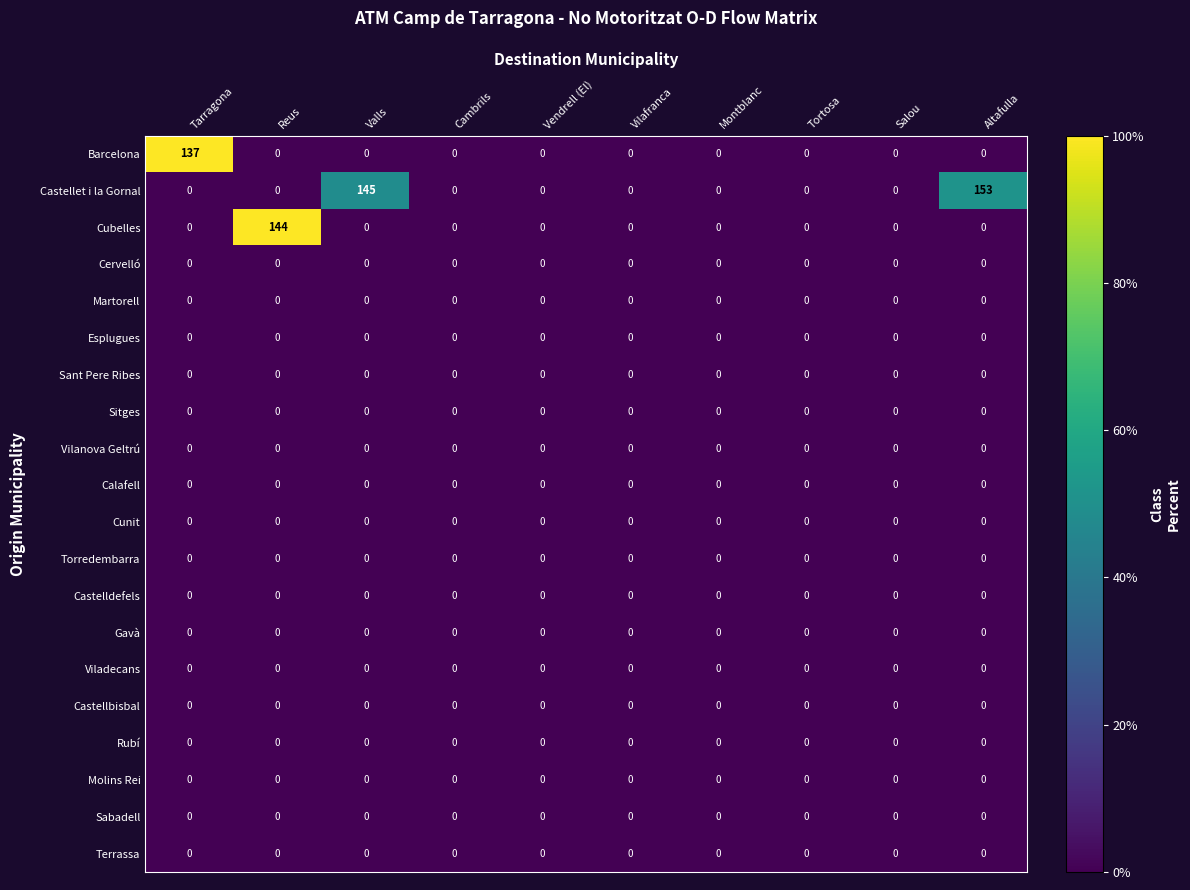

What is the total value across all series at Valls?

145